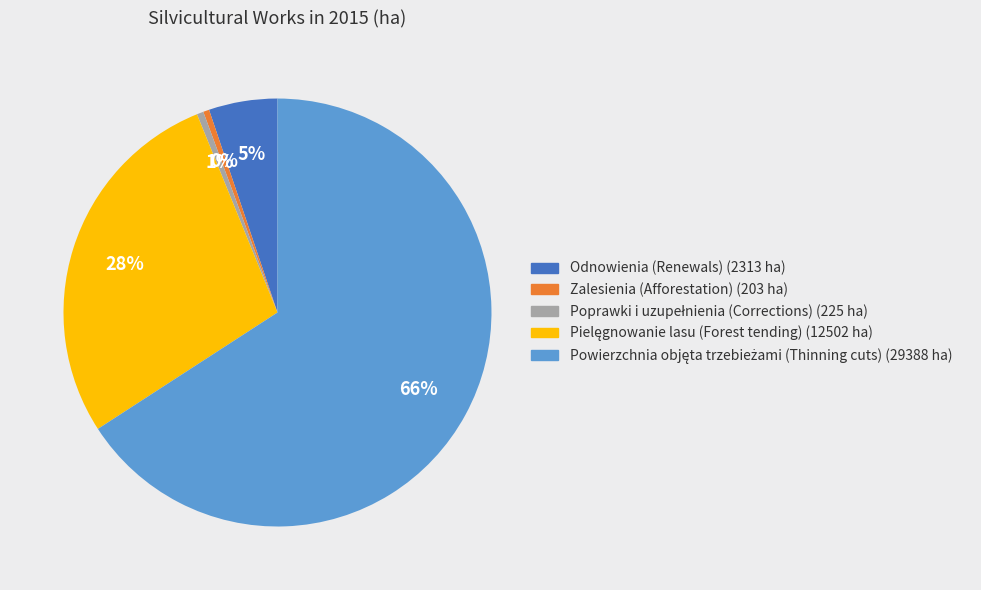

Between Odnowienia (Renewals) and Zalesienia (Afforestation), which is larger?

Odnowienia (Renewals)